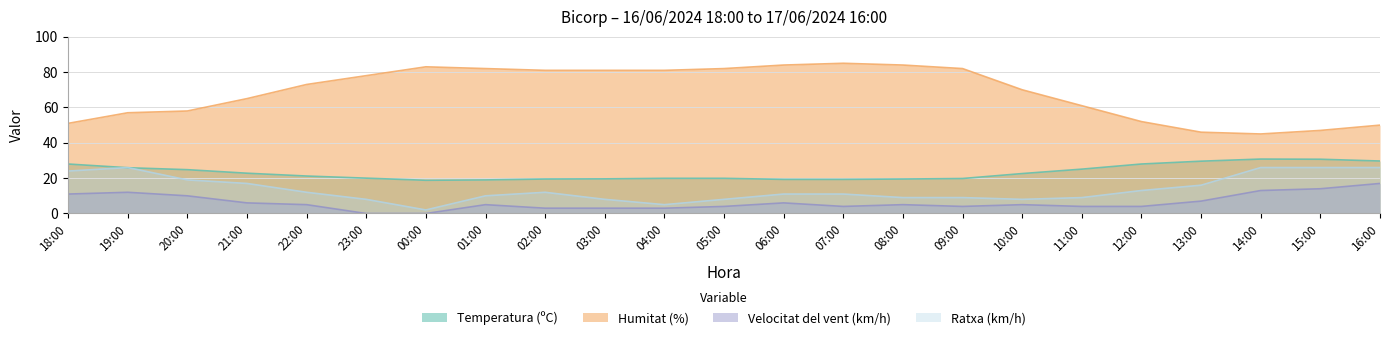

Reading right to left, extract all data points from this chart.

Temperatura (ºC): 16:00=29.7	15:00=30.7	14:00=30.8	13:00=29.6	12:00=28.0	11:00=25.1	10:00=22.6	09:00=19.8	08:00=19.5	07:00=19.3	06:00=19.3	05:00=19.9	04:00=19.9	03:00=19.6	02:00=19.5	01:00=19.0	00:00=18.8	23:00=20.0	22:00=21.2	21:00=22.8	20:00=24.8	19:00=25.9	18:00=28.0
Humitat (%): 16:00=50.0	15:00=47.0	14:00=45.0	13:00=46.0	12:00=52.0	11:00=61.0	10:00=70.0	09:00=82.0	08:00=84.0	07:00=85.0	06:00=84.0	05:00=82.0	04:00=81.0	03:00=81.0	02:00=81.0	01:00=82.0	00:00=83.0	23:00=78.0	22:00=73.0	21:00=65.0	20:00=58.0	19:00=57.0	18:00=51.0
Velocitat del vent (km/h): 16:00=17.0	15:00=14.0	14:00=13.0	13:00=7.0	12:00=4.0	11:00=4.0	10:00=5.0	09:00=4.0	08:00=5.0	07:00=4.0	06:00=6.0	05:00=4.0	04:00=3.0	03:00=3.0	02:00=3.0	01:00=5.0	00:00=0.0	23:00=0.0	22:00=5.0	21:00=6.0	20:00=10.0	19:00=12.0	18:00=11.0
Ratxa (km/h): 16:00=26.0	15:00=26.0	14:00=26.0	13:00=16.0	12:00=13.0	11:00=9.0	10:00=8.0	09:00=9.0	08:00=9.0	07:00=11.0	06:00=11.0	05:00=8.0	04:00=5.0	03:00=8.0	02:00=12.0	01:00=10.0	00:00=2.0	23:00=8.0	22:00=12.0	21:00=17.0	20:00=19.0	19:00=26.0	18:00=24.0